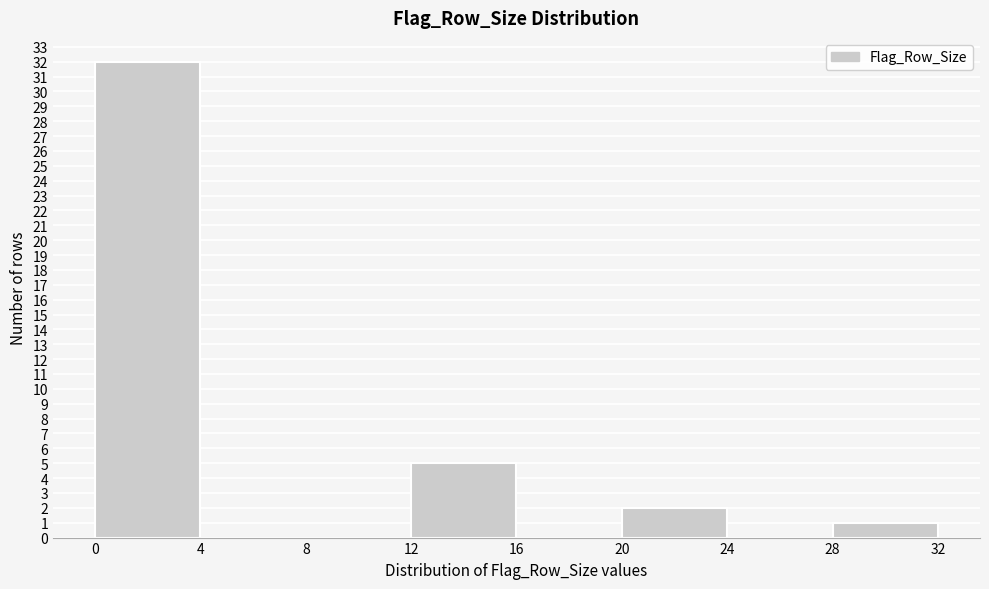

Over which range of the x-axis is the bar tallest?

0 to 4